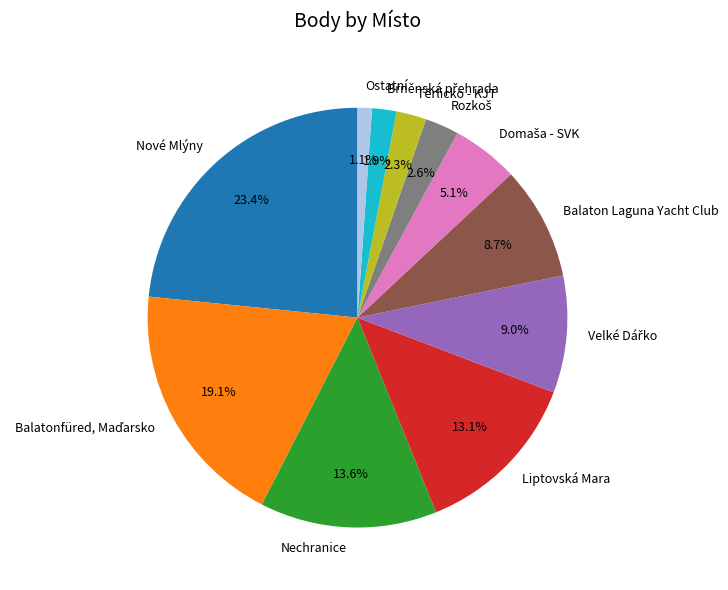

Between Nechranice and Liptovská Mara, which is larger?

Nechranice